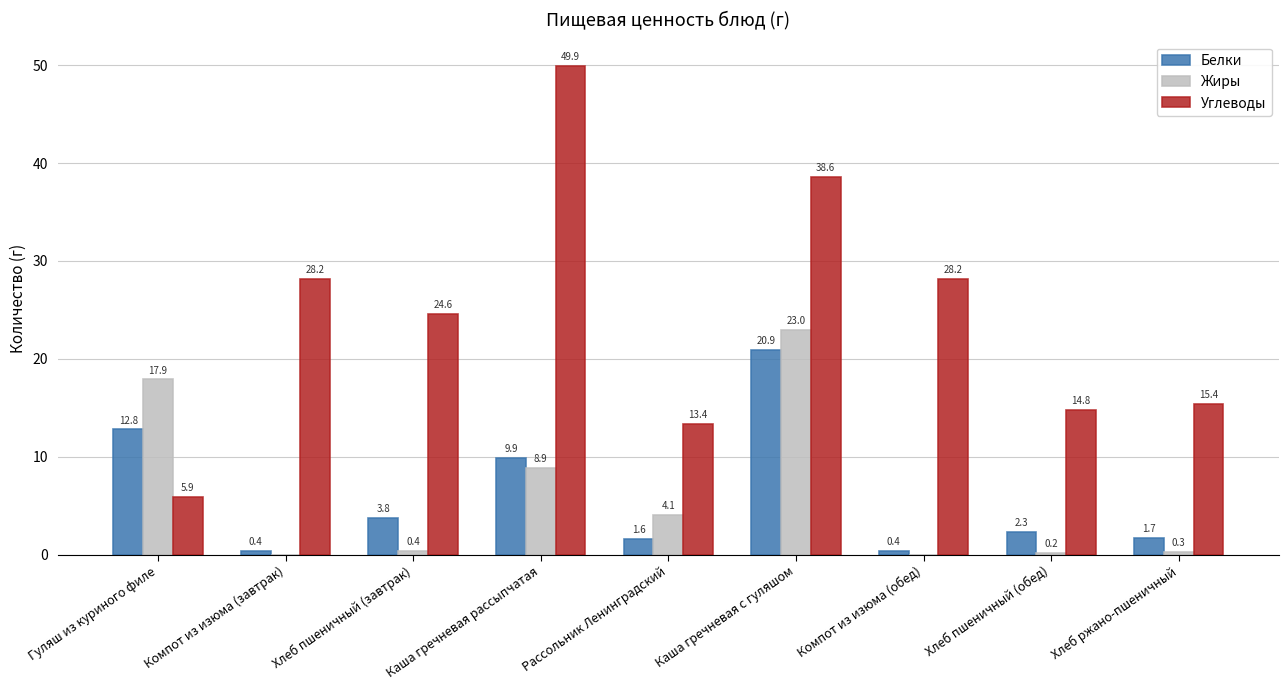

Reading right to left, list all the values displayed in this chart.

Белки: 1.7	2.3	0.4	20.9	1.6	9.9	3.8	0.4	12.8
Жиры: 0.3	0.2	0.0	23.0	4.1	8.9	0.4	0.0	17.9
Углеводы: 15.4	14.8	28.2	38.6	13.4	49.9	24.6	28.2	5.9